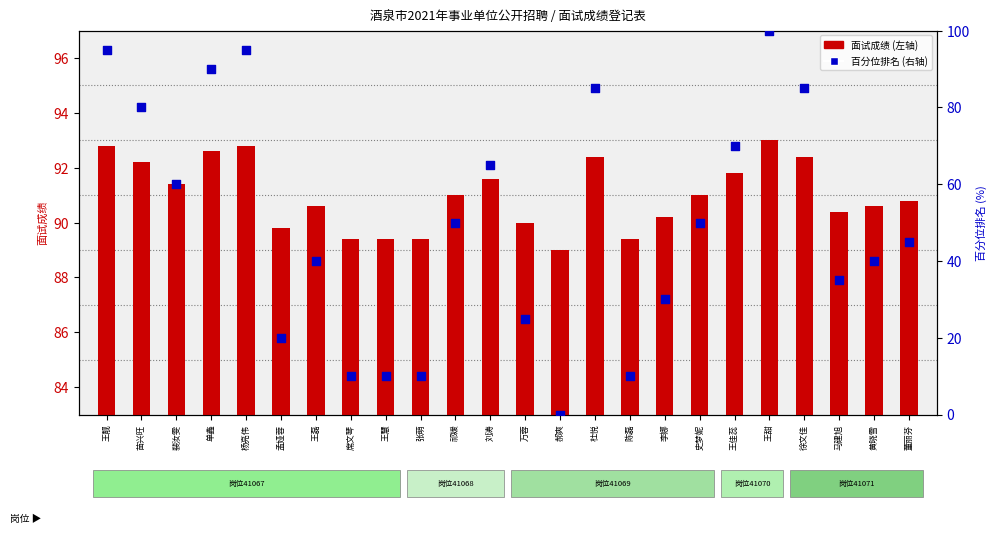

Which series reaches the minimum Y coordinate?

百分位排名